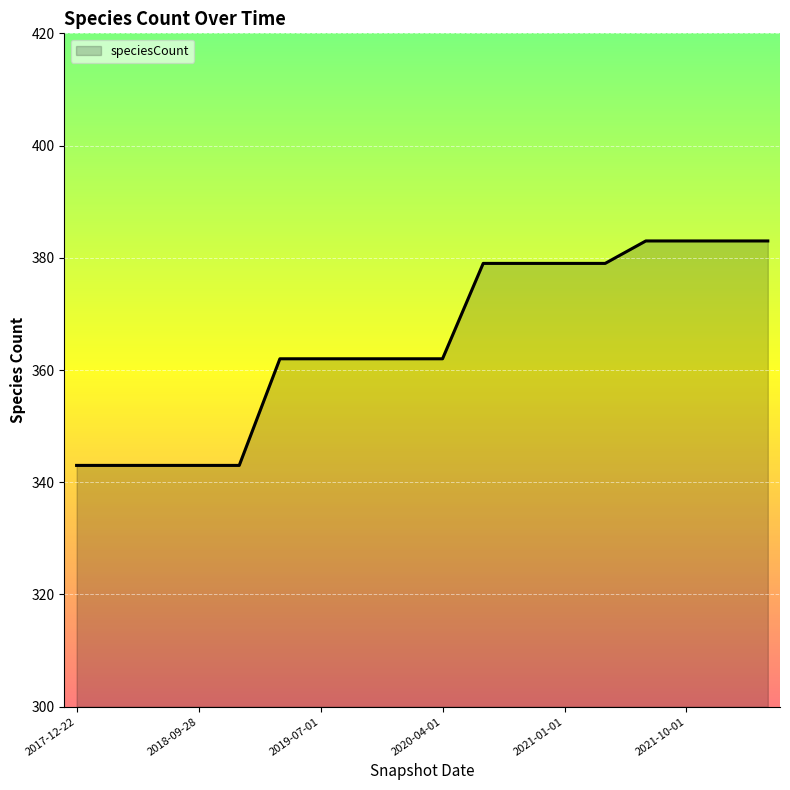

Does the chart display data point markers on the line(s)?

No